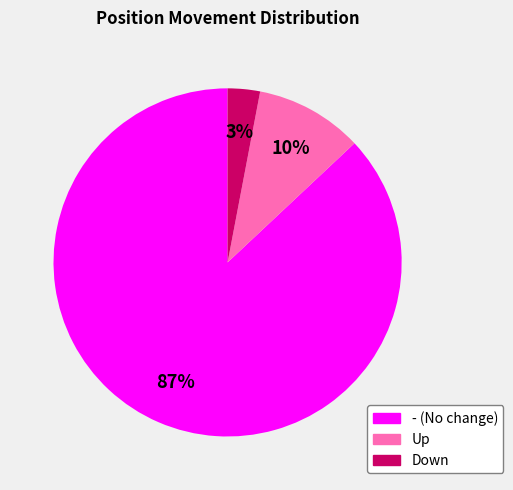

To the nearest percent, what is the average slice percentage?

33%